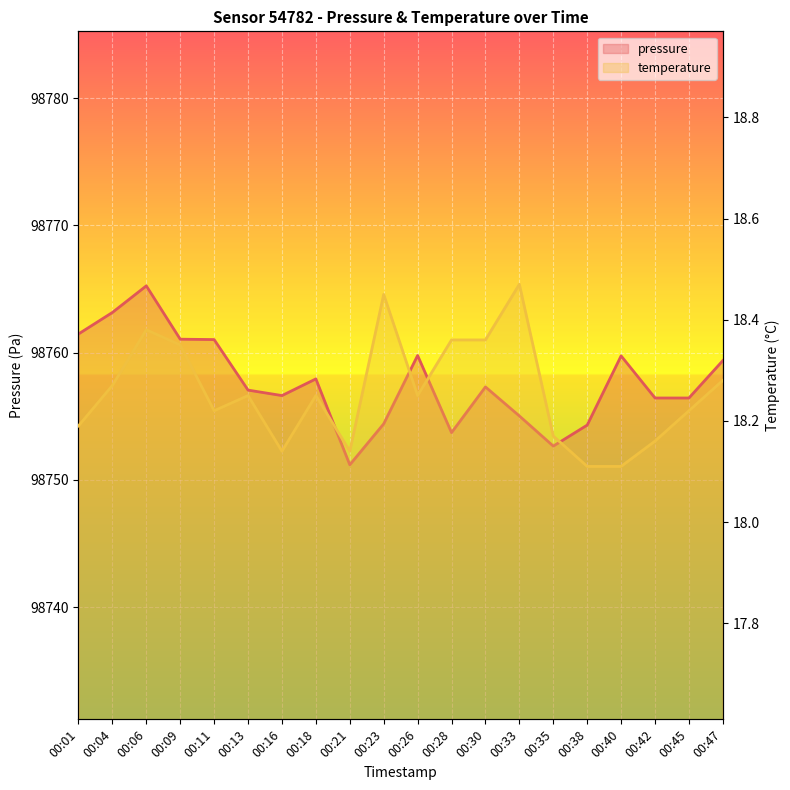

Between 00:06 and 00:21, which series saw the biggest shift?

pressure